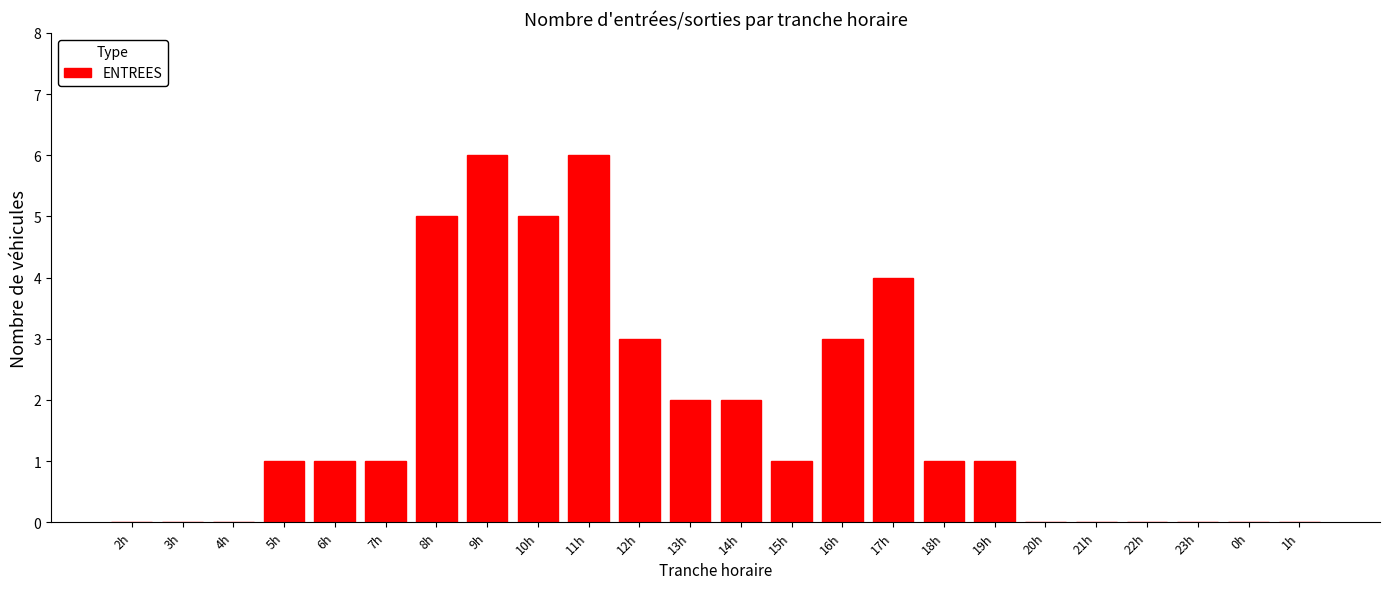

Reading right to left, extract all data points from this chart.

1h=0	0h=0	23h=0	22h=0	21h=0	20h=0	19h=1	18h=1	17h=4	16h=3	15h=1	14h=2	13h=2	12h=3	11h=6	10h=5	9h=6	8h=5	7h=1	6h=1	5h=1	4h=0	3h=0	2h=0